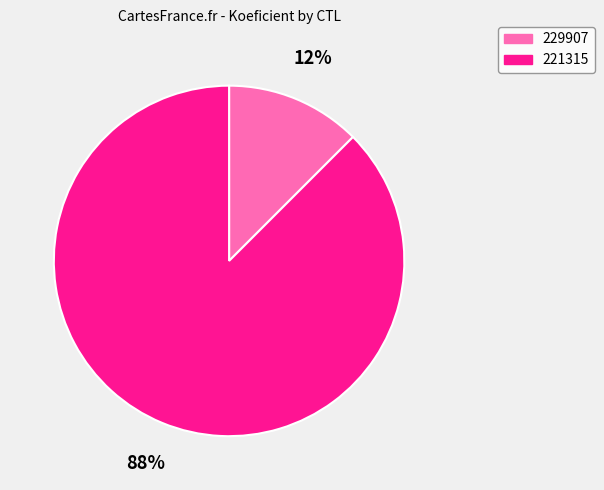

Is it true that 221315 is 88% of the pie?

True